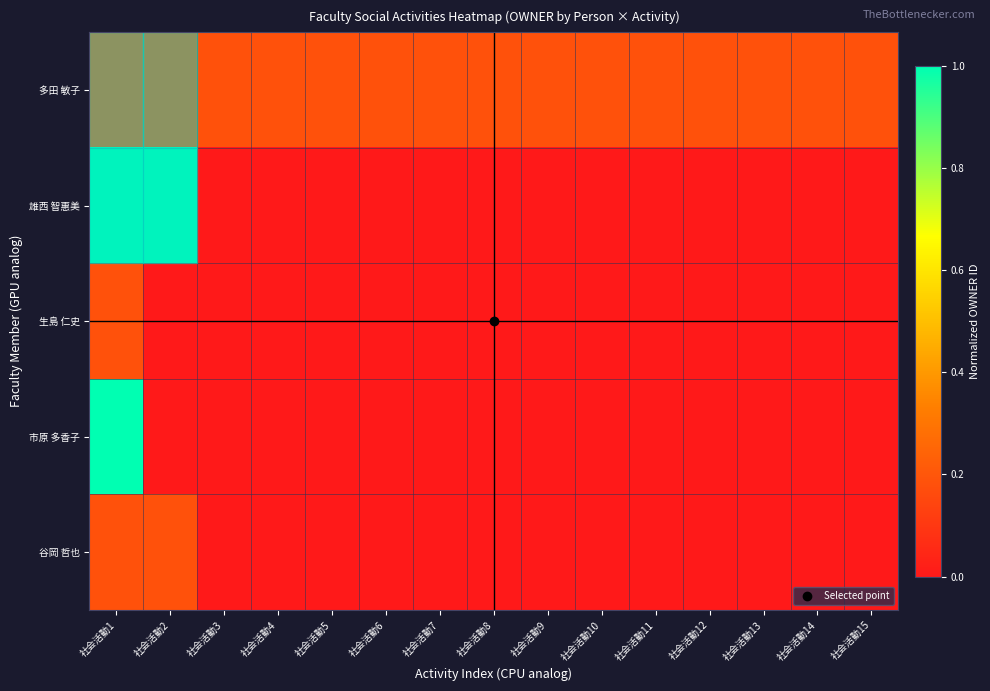

Reading right to left, what are all the values shown in this chart?

多田 敏子: 社会活動15=0.2	社会活動14=0.2	社会活動13=0.2	社会活動12=0.2	社会活動11=0.2	社会活動10=0.2	社会活動9=0.2	社会活動8=0.2	社会活動7=0.2	社会活動6=0.2	社会活動5=0.2	社会活動4=0.2	社会活動3=0.2	社会活動2=0.2	社会活動1=0.2
雄西 智惠美: 社会活動15=0.0	社会活動14=0.0	社会活動13=0.0	社会活動12=0.0	社会活動11=0.0	社会活動10=0.0	社会活動9=0.0	社会活動8=0.0	社会活動7=0.0	社会活動6=0.0	社会活動5=0.0	社会活動4=0.0	社会活動3=0.0	社会活動2=1.0	社会活動1=1.0
生島 仁史: 社会活動15=0.0	社会活動14=0.0	社会活動13=0.0	社会活動12=0.0	社会活動11=0.0	社会活動10=0.0	社会活動9=0.0	社会活動8=0.0	社会活動7=0.0	社会活動6=0.0	社会活動5=0.0	社会活動4=0.0	社会活動3=0.0	社会活動2=0.0	社会活動1=0.2
市原 多香子: 社会活動15=0.0	社会活動14=0.0	社会活動13=0.0	社会活動12=0.0	社会活動11=0.0	社会活動10=0.0	社会活動9=0.0	社会活動8=0.0	社会活動7=0.0	社会活動6=0.0	社会活動5=0.0	社会活動4=0.0	社会活動3=0.0	社会活動2=0.0	社会活動1=1.0
谷岡 哲也: 社会活動15=0.0	社会活動14=0.0	社会活動13=0.0	社会活動12=0.0	社会活動11=0.0	社会活動10=0.0	社会活動9=0.0	社会活動8=0.0	社会活動7=0.0	社会活動6=0.0	社会活動5=0.0	社会活動4=0.0	社会活動3=0.0	社会活動2=0.2	社会活動1=0.2